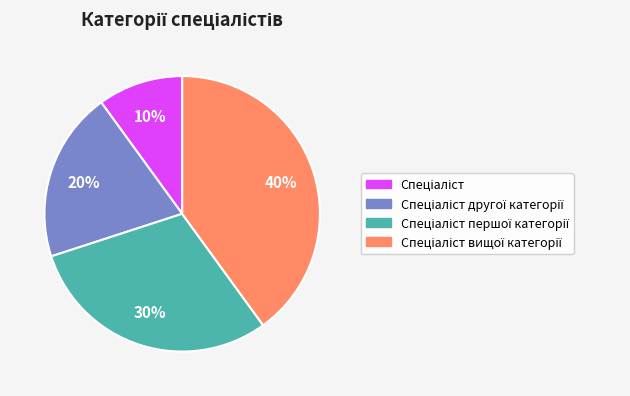

Does any single category account for the majority?

No